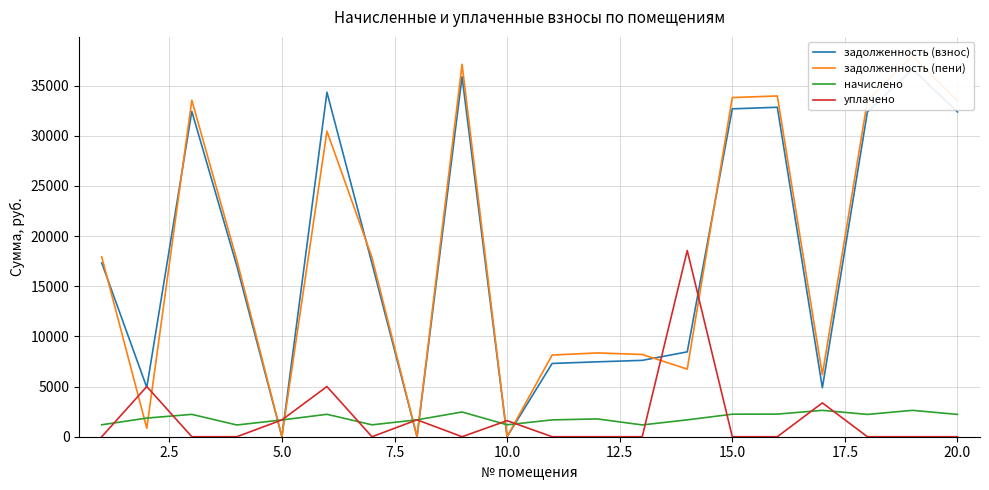

Which has a higher value, 17.5 or 22.5?

22.5